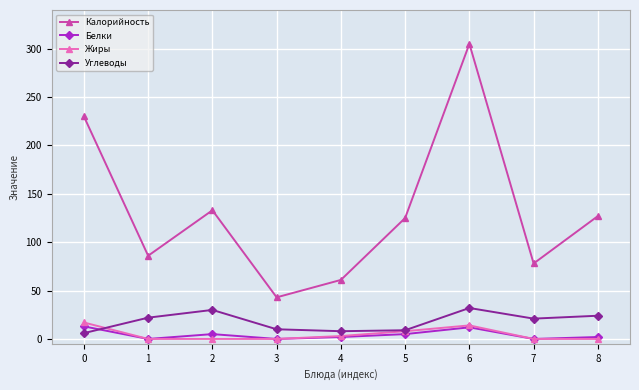

In Белки, how many points are higher than both neighbors (excluding endpoints)?

2